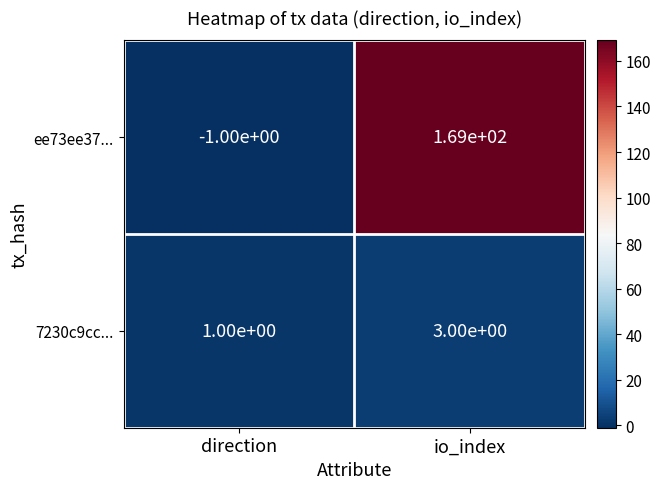

What is the difference between the maximum and minimum values in the ee73ee37... series?

170